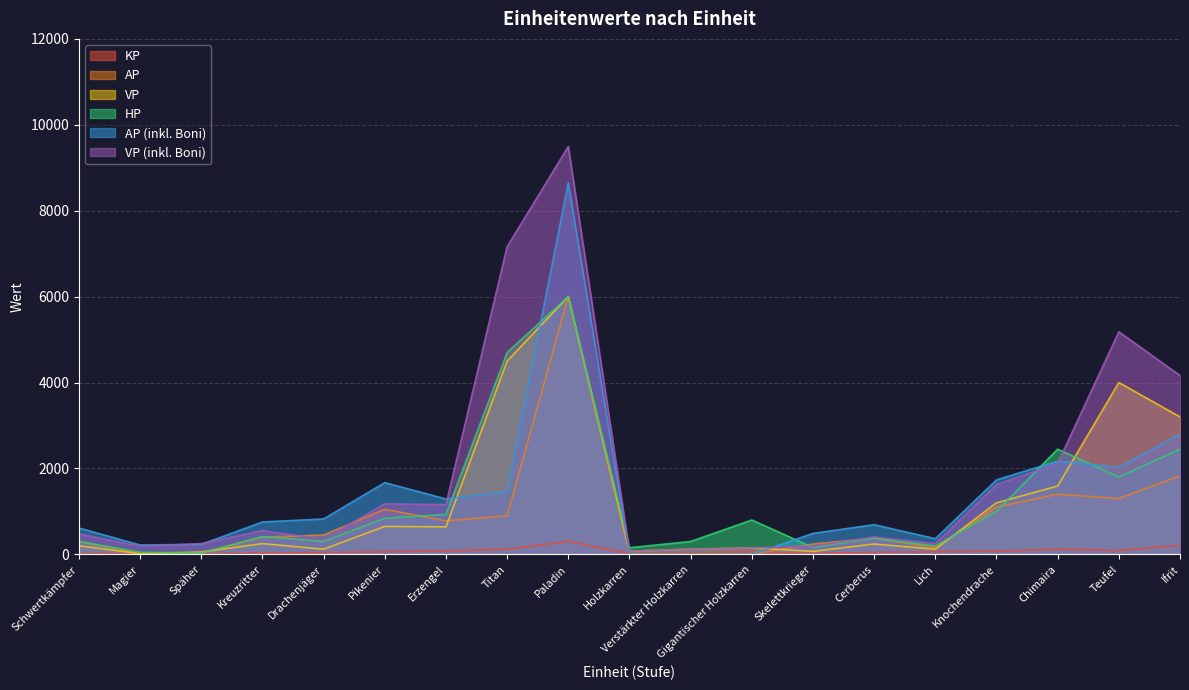

Rank the series by their maximum value, from lowest to highest.

KP, AP, VP, HP, AP_boni, VP_boni